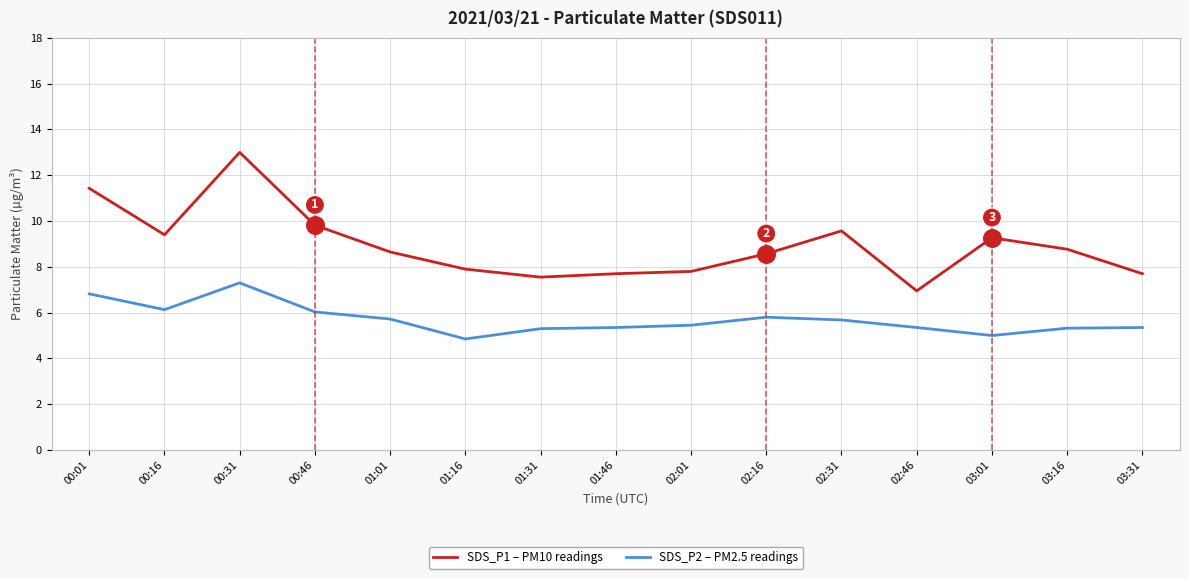

At which category is the sum across all series the highest?

00:31